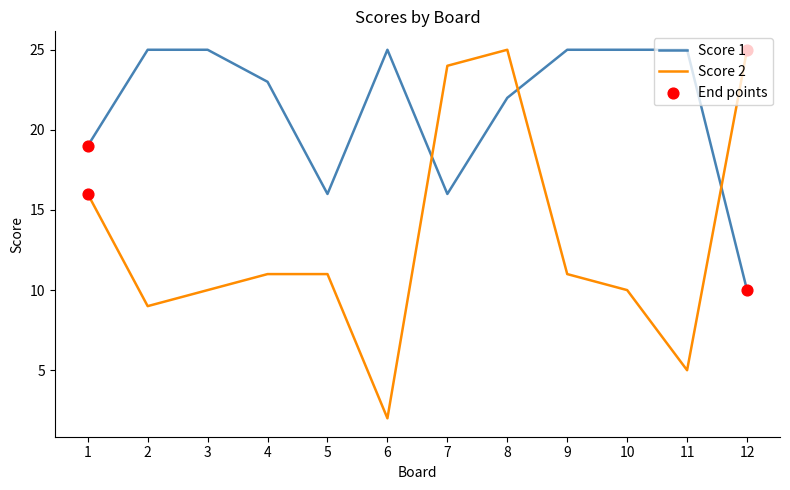

What is the spread (max minus min) of values at 12?

15